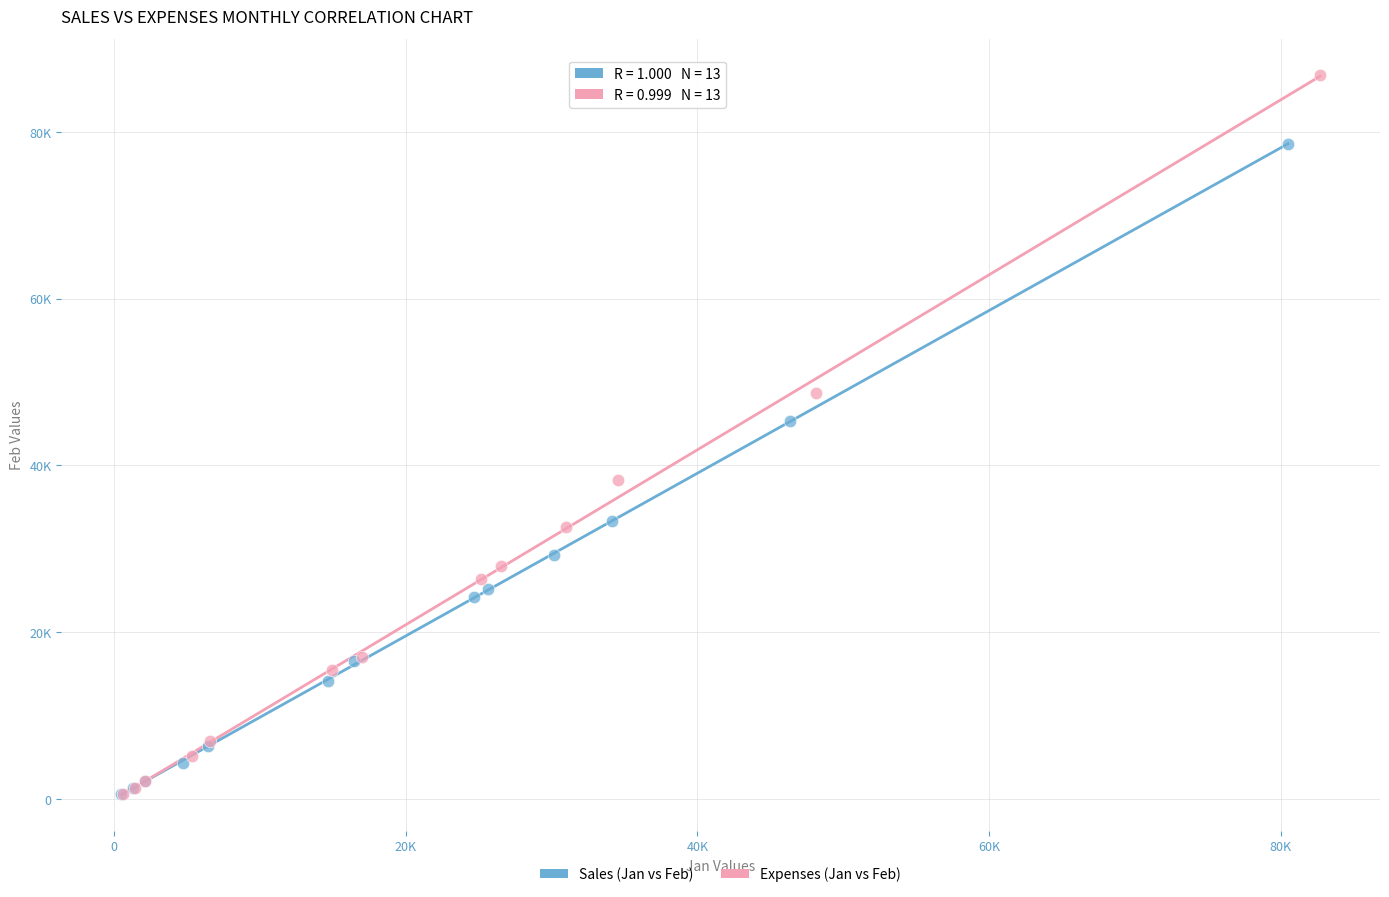

What are all the series names shown in the legend?

Sales (Jan vs Feb), Expenses (Jan vs Feb)